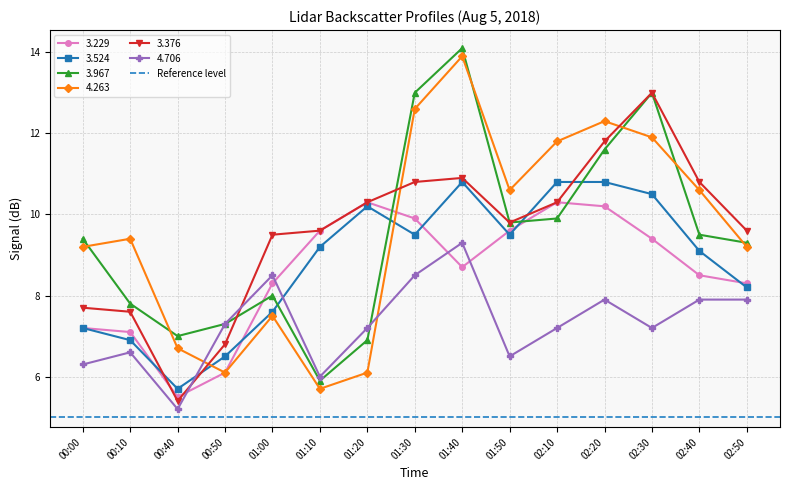

Which series has the largest range (max minus min)?

3.967